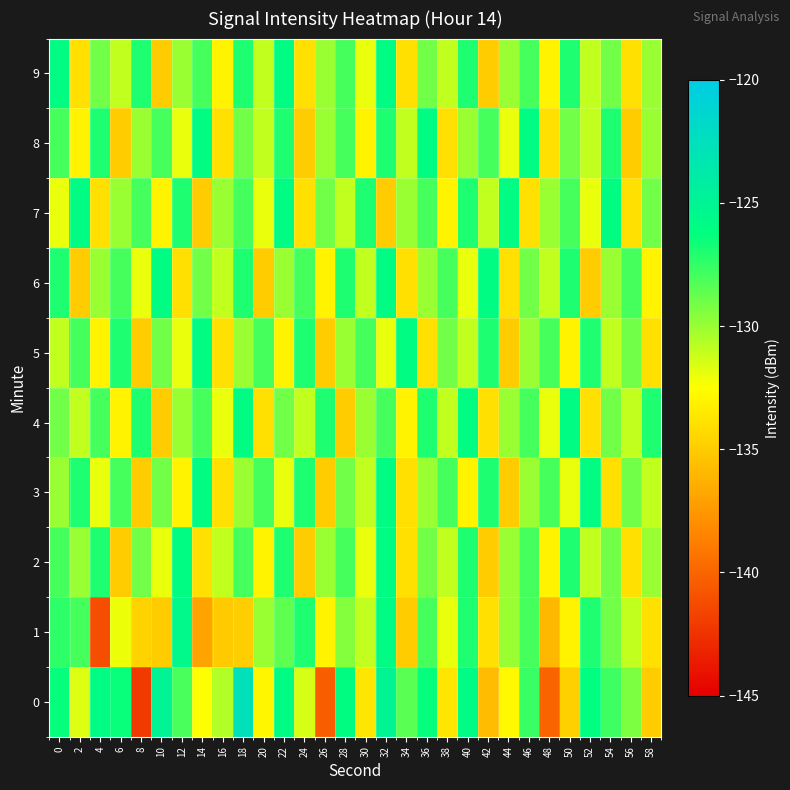

Between 2 and 20, which is larger?

2